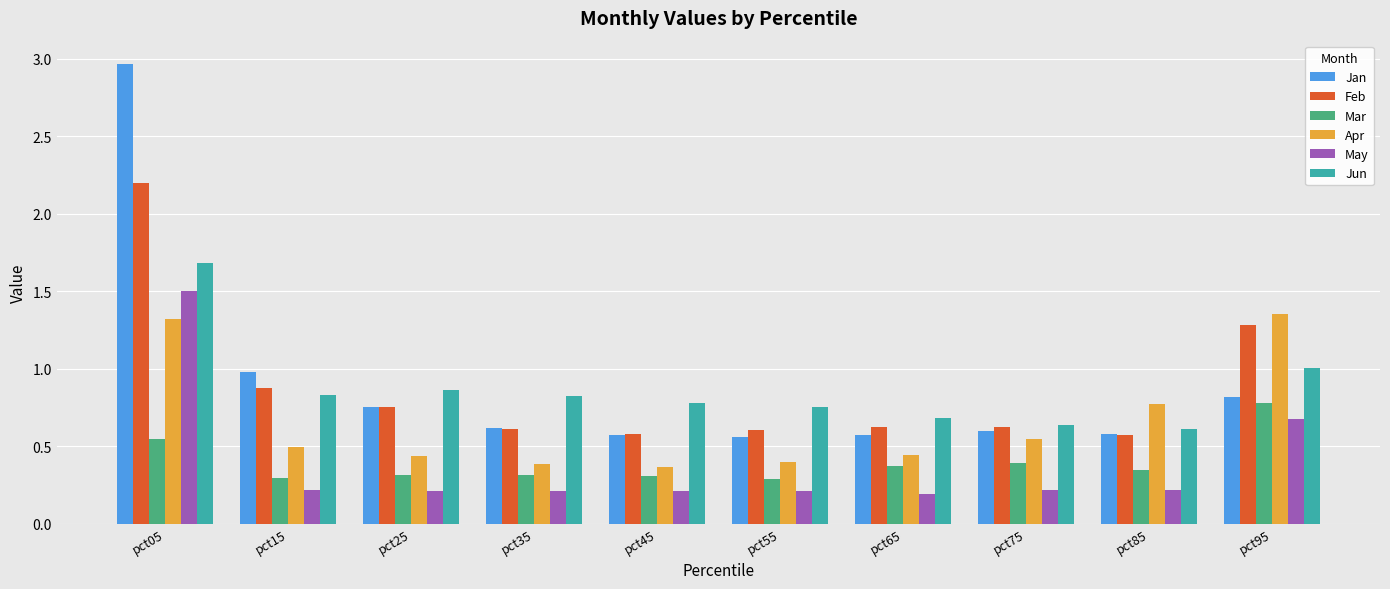

Are the bars horizontal?

No